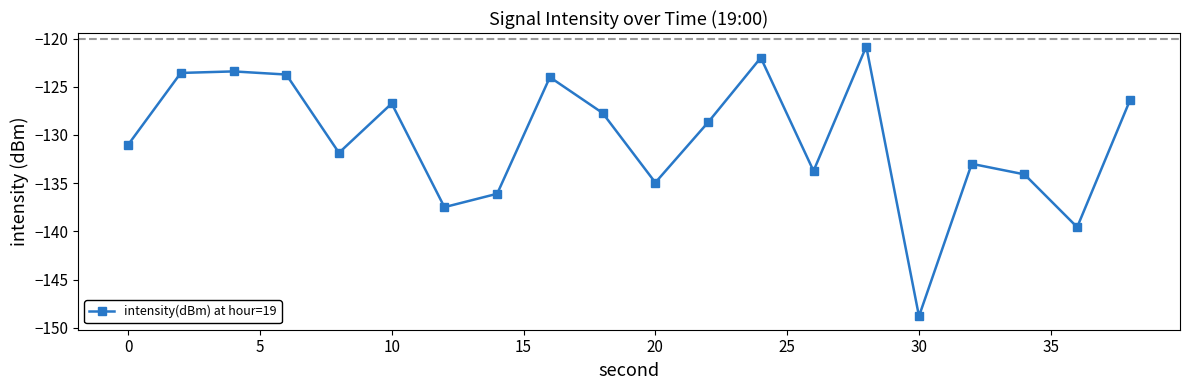

What is the difference between the maximum and second lowest values?

18.7